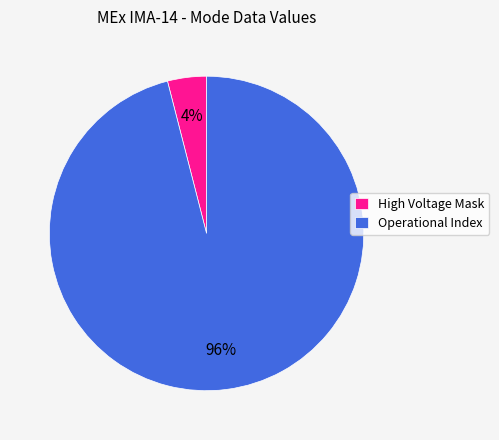

Rank the categories by value from highest to lowest.

Operational Index, High Voltage Mask